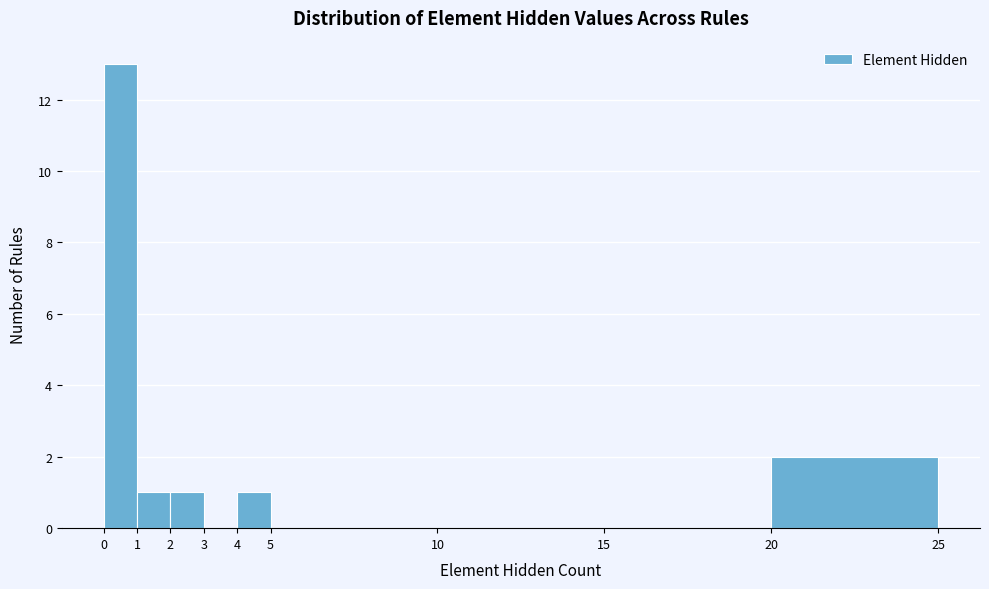

Which range on the x-axis has the tallest bar?

0 to 1